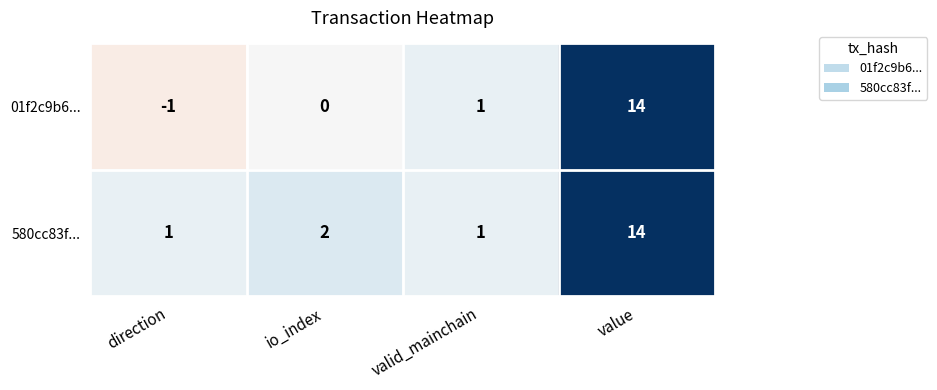

Between io_index and value, which series saw the biggest shift?

01f2c9b6...